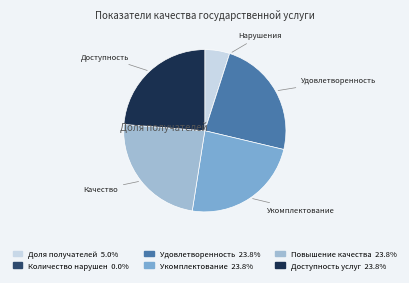

Is there any slice that represents more than half of the pie?

No